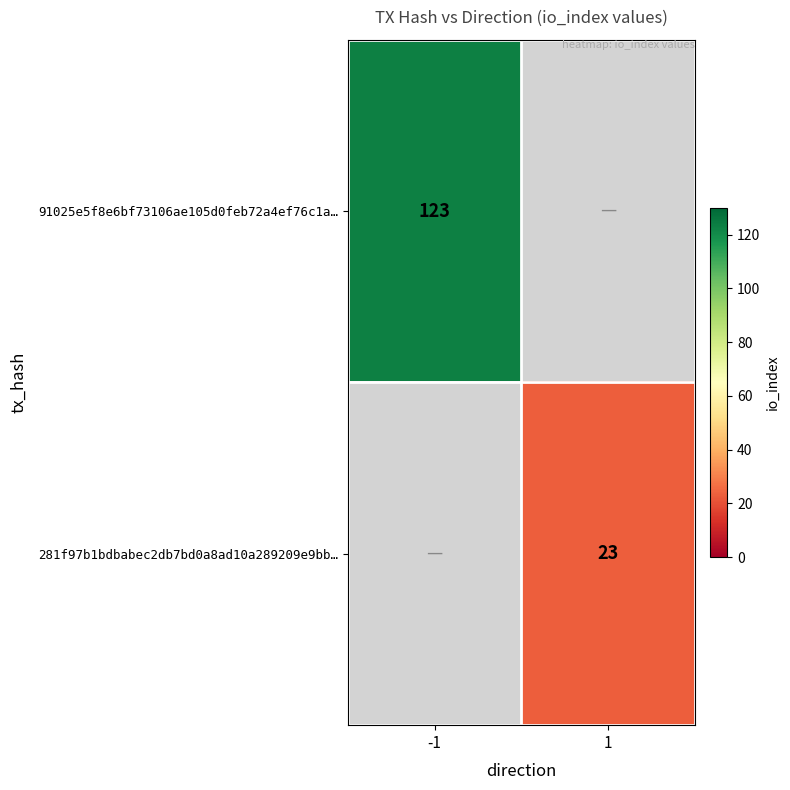

At which category does the chart reach its minimum across all series?

1